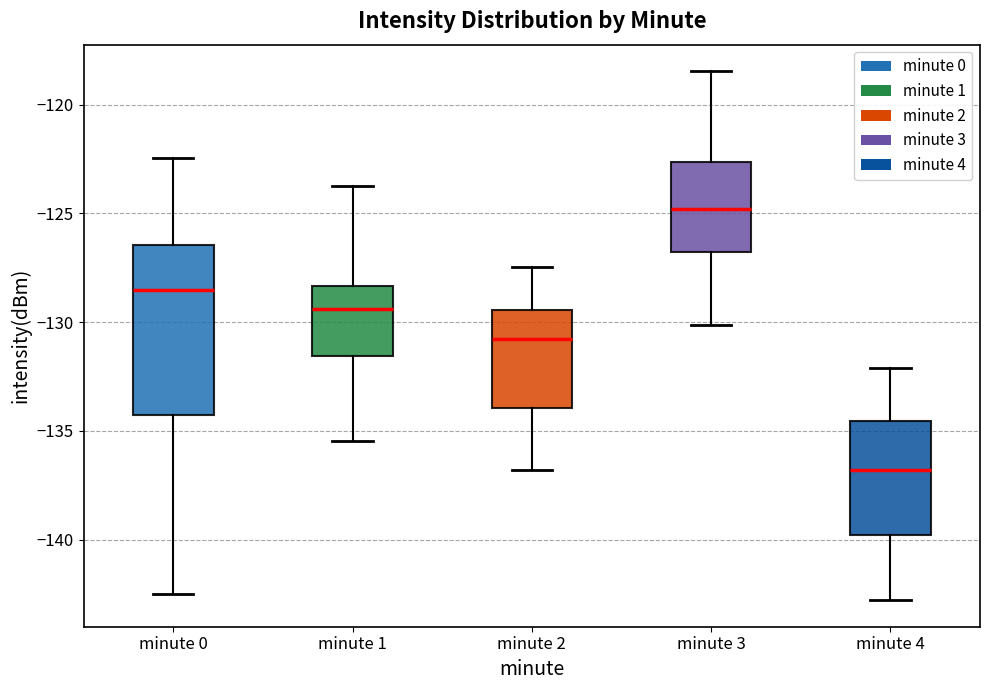

Reading left to right, read every box against the y-axis: the position of its median line, the range the box covers, and the ends of its whiskers. The values are not printed on the chart, so give them approximately, as read against the axis.

minute 0: median -128.5, box -134.5 to -126.5, whiskers -142.5 to -122.5
minute 1: median -129.5, box -131.5 to -128.5, whiskers -135.5 to -124.0
minute 2: median -131.0, box -134.0 to -129.5, whiskers -137.0 to -127.5
minute 3: median -125.0, box -127.0 to -122.5, whiskers -130.0 to -118.5
minute 4: median -137.0, box -140.0 to -134.5, whiskers -143.0 to -132.0